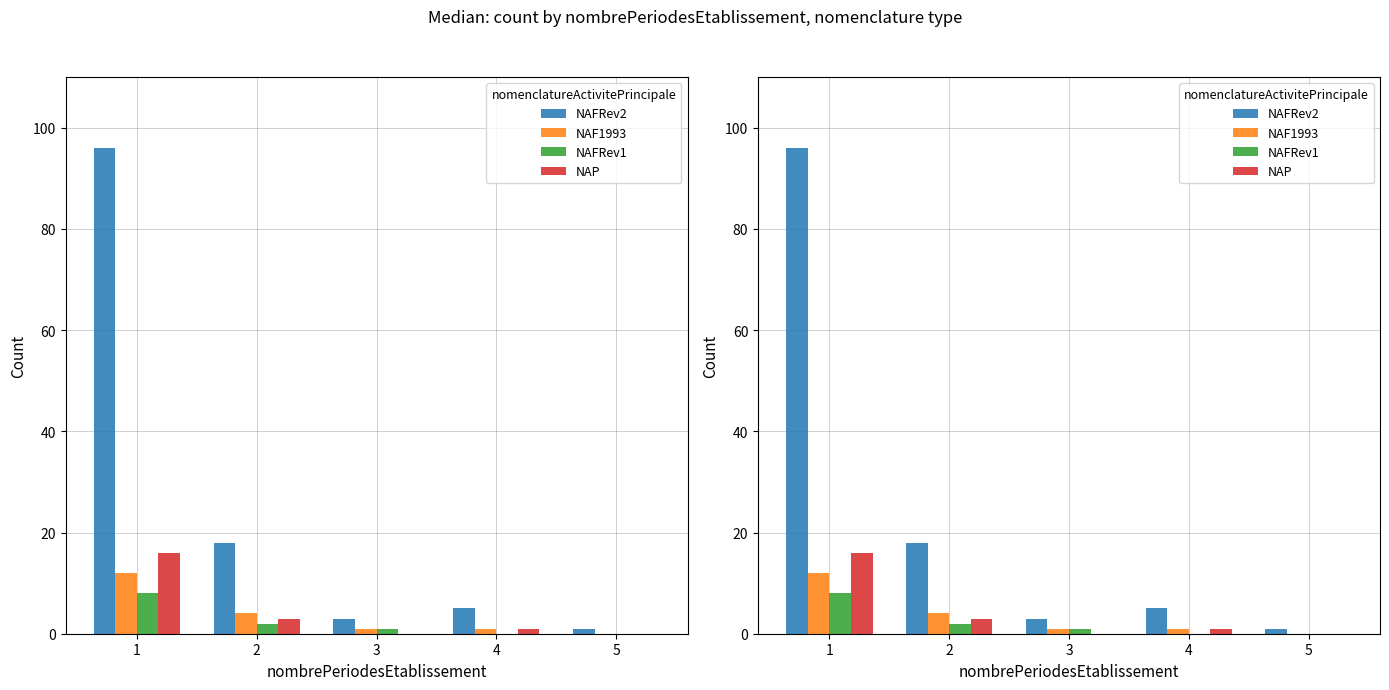

What is the greatest value displayed?

96